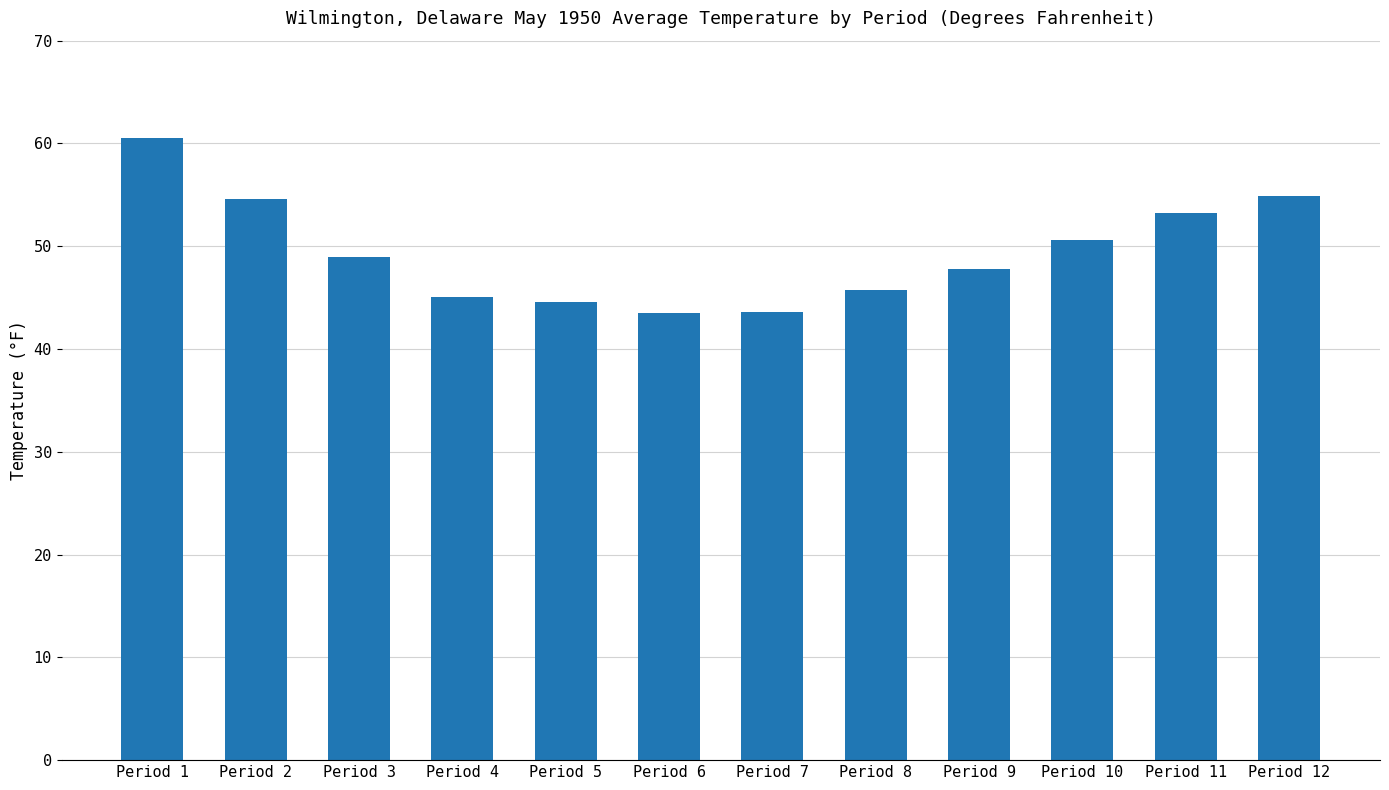

The chart shows a value of 45.7 at Period 8. True or false?

True